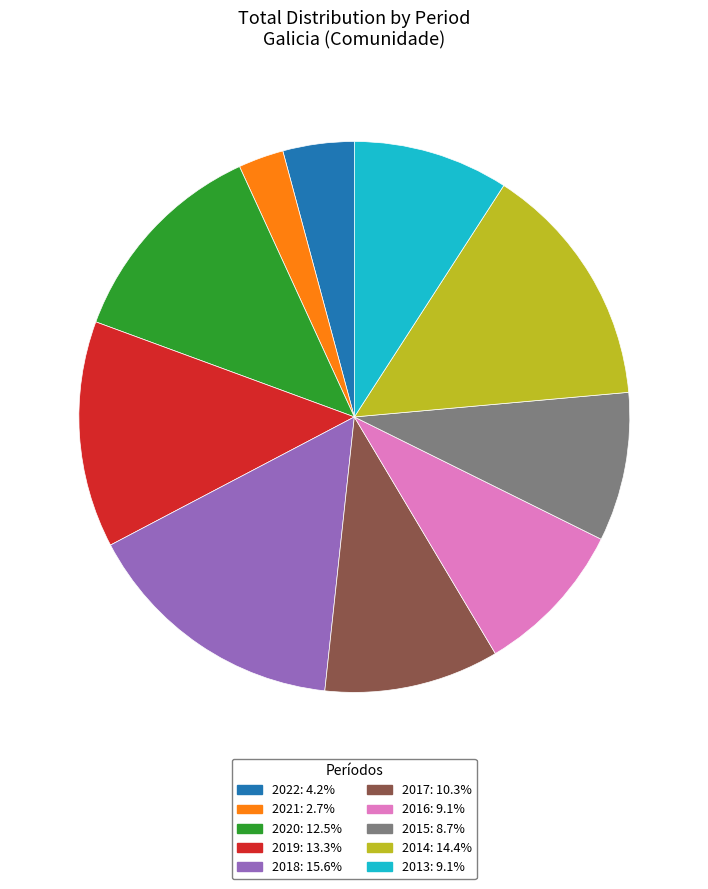

The 2021 slice represents 12% of the pie. True or false?

False